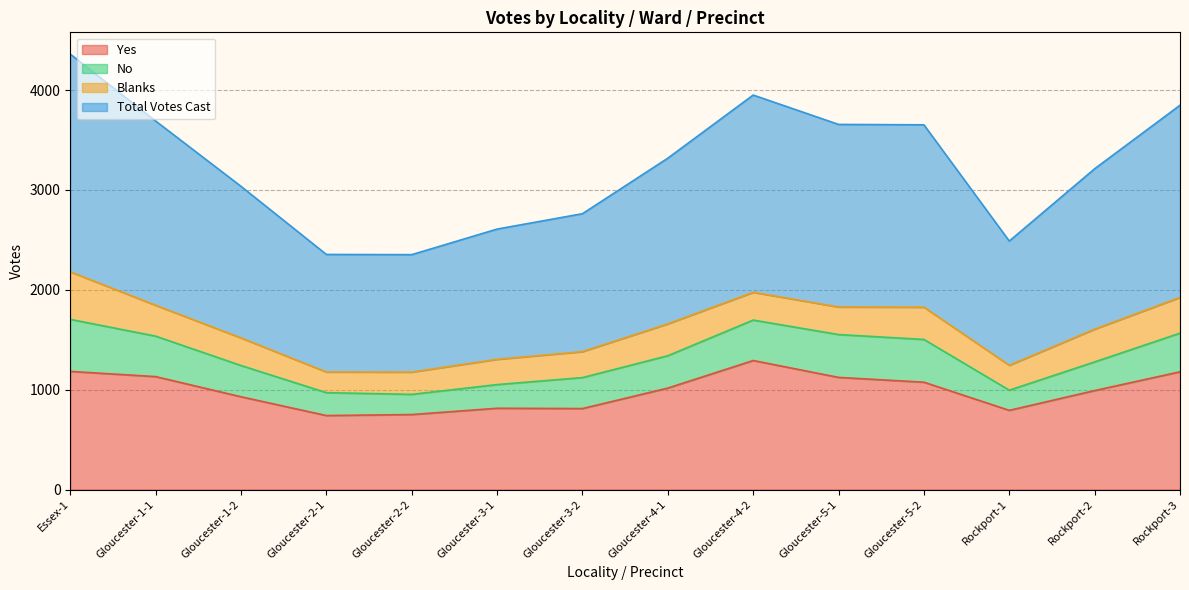

How many interior local valleys does the Yes series have?

3